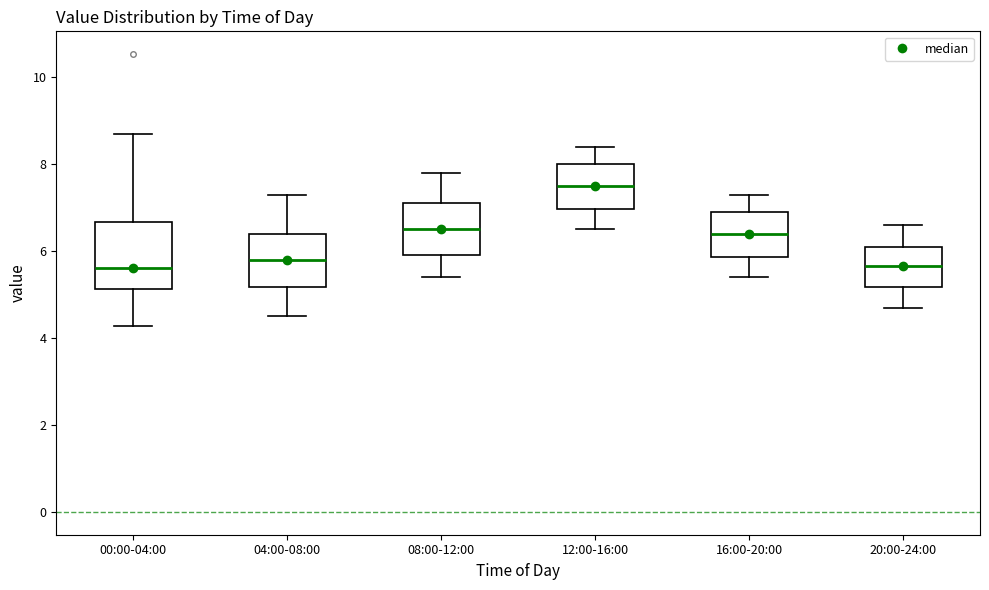

Reading left to right, transcribe this box plot: for each box, give where its median line is, the range the box spans, and where its two whiskers end, as read against the y-axis. The values are not printed on the chart, so give them approximately, as read against the axis.

00:00-04:00: median 5.6, box 5.2 to 6.6, whiskers 4.2 to 8.8
04:00-08:00: median 5.8, box 5.2 to 6.4, whiskers 4.6 to 7.4
08:00-12:00: median 6.6, box 6.0 to 7.2, whiskers 5.4 to 7.8
12:00-16:00: median 7.6, box 7.0 to 8.0, whiskers 6.6 to 8.4
16:00-20:00: median 6.4, box 5.8 to 7.0, whiskers 5.4 to 7.4
20:00-24:00: median 5.6, box 5.2 to 6.2, whiskers 4.8 to 6.6